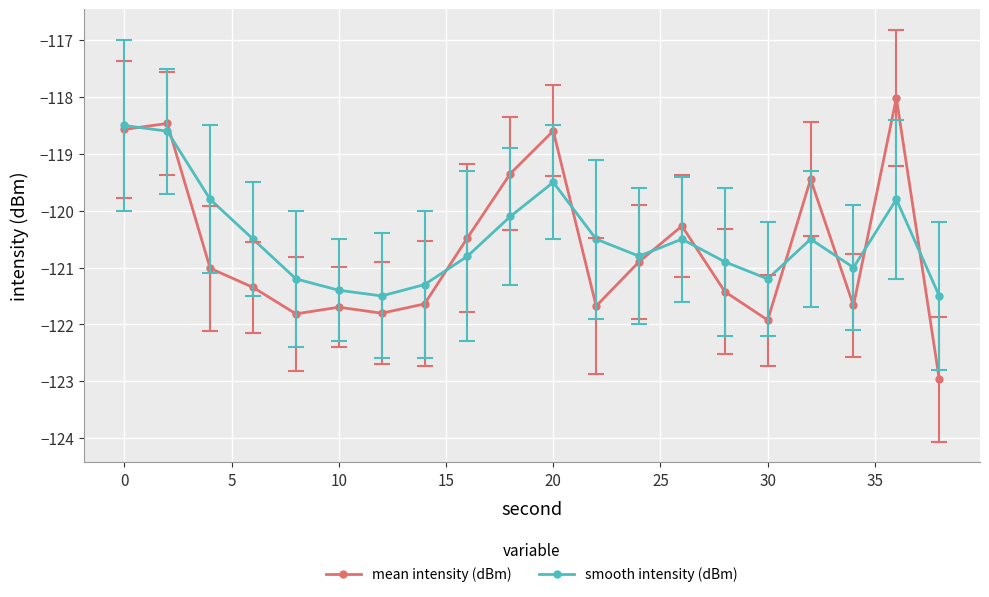

In smooth intensity (dBm), how many points are lower than both neighbors (excluding endpoints)?

4